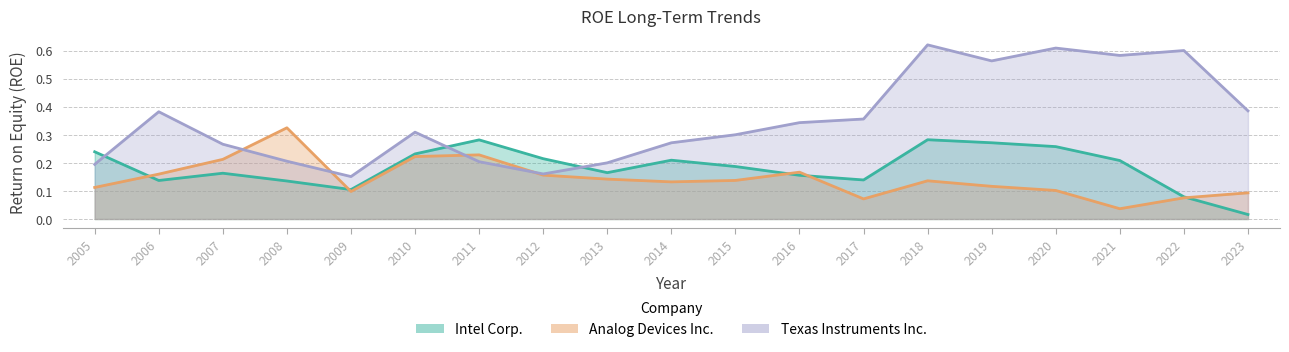

Reading left to right, what are all the values shown in this chart?

Intel Corp.: 0.2	0.1	0.2	0.1	0.1	0.2	0.3	0.2	0.2	0.2	0.2	0.2	0.1	0.3	0.3	0.3	0.2	0.1	0.0
Analog Devices Inc.: 0.1	0.2	0.2	0.3	0.1	0.2	0.2	0.2	0.1	0.1	0.1	0.2	0.1	0.1	0.1	0.1	0.0	0.1	0.1
Texas Instruments Inc.: 0.2	0.4	0.3	0.2	0.2	0.3	0.2	0.2	0.2	0.3	0.3	0.3	0.4	0.6	0.6	0.6	0.6	0.6	0.4